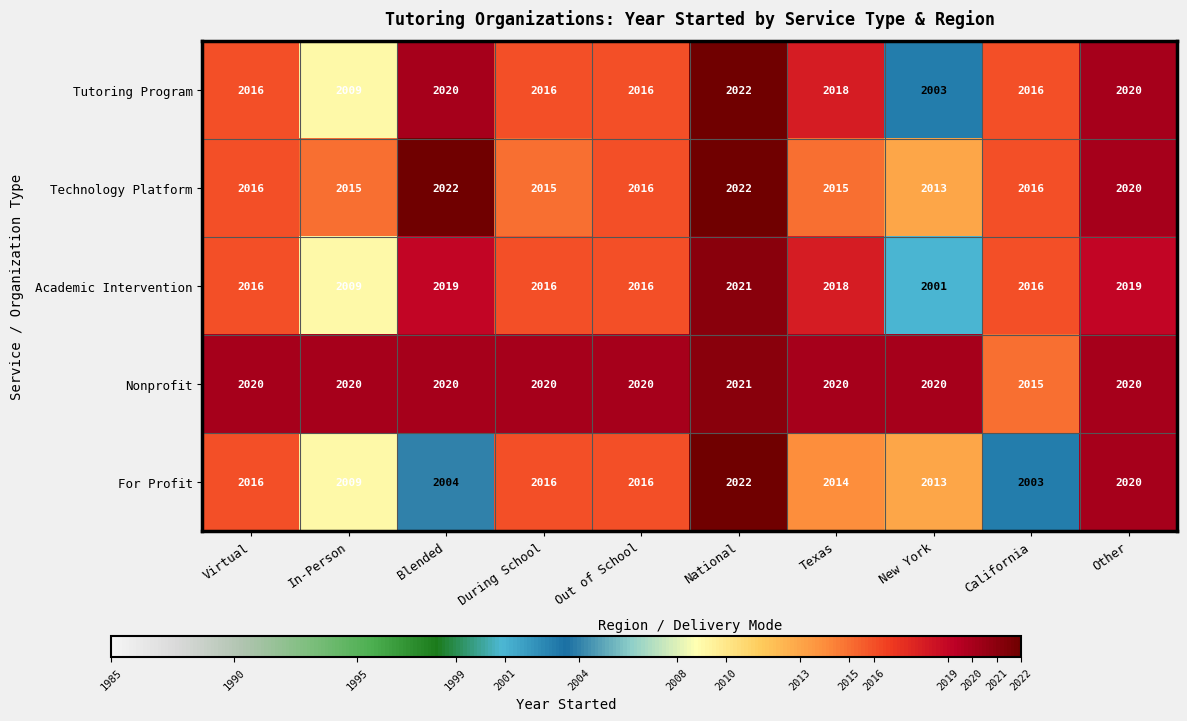

Is it true that Academic Intervention equals 2019 at Blended?

True